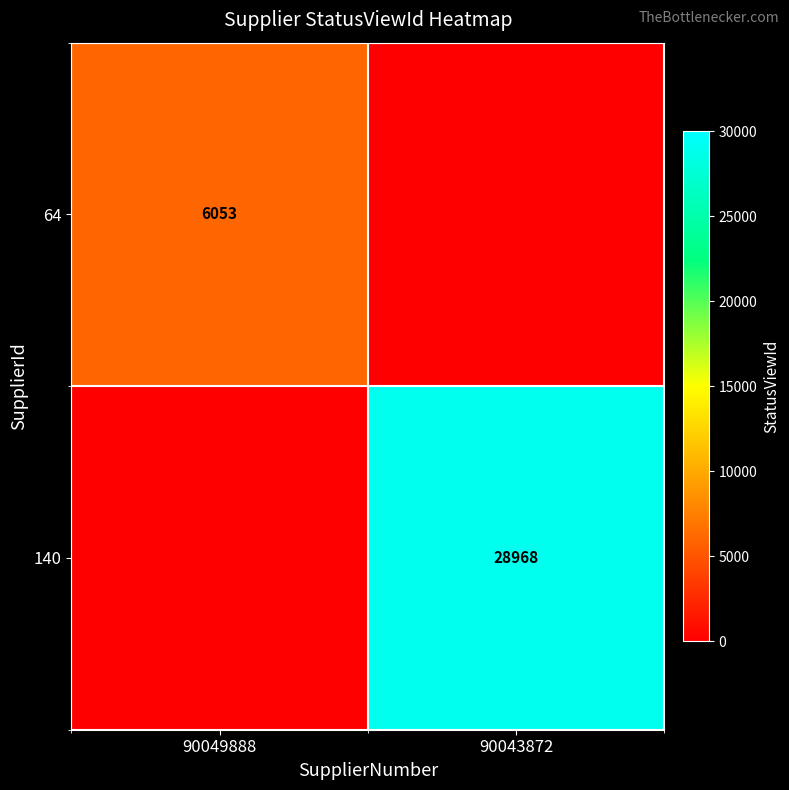

The 64 series shows 8218 at 90049888. True or false?

False